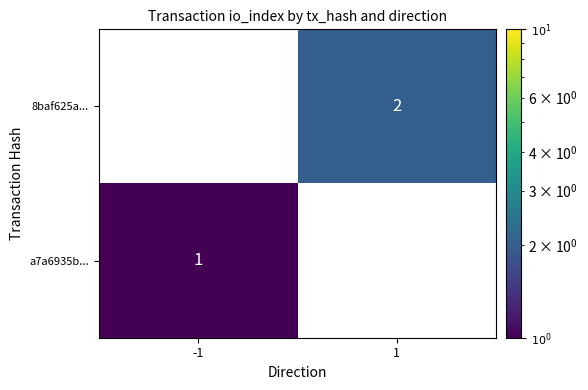

List the series in order of their peak value, lowest first.

a7a6935b..., 8baf625a...